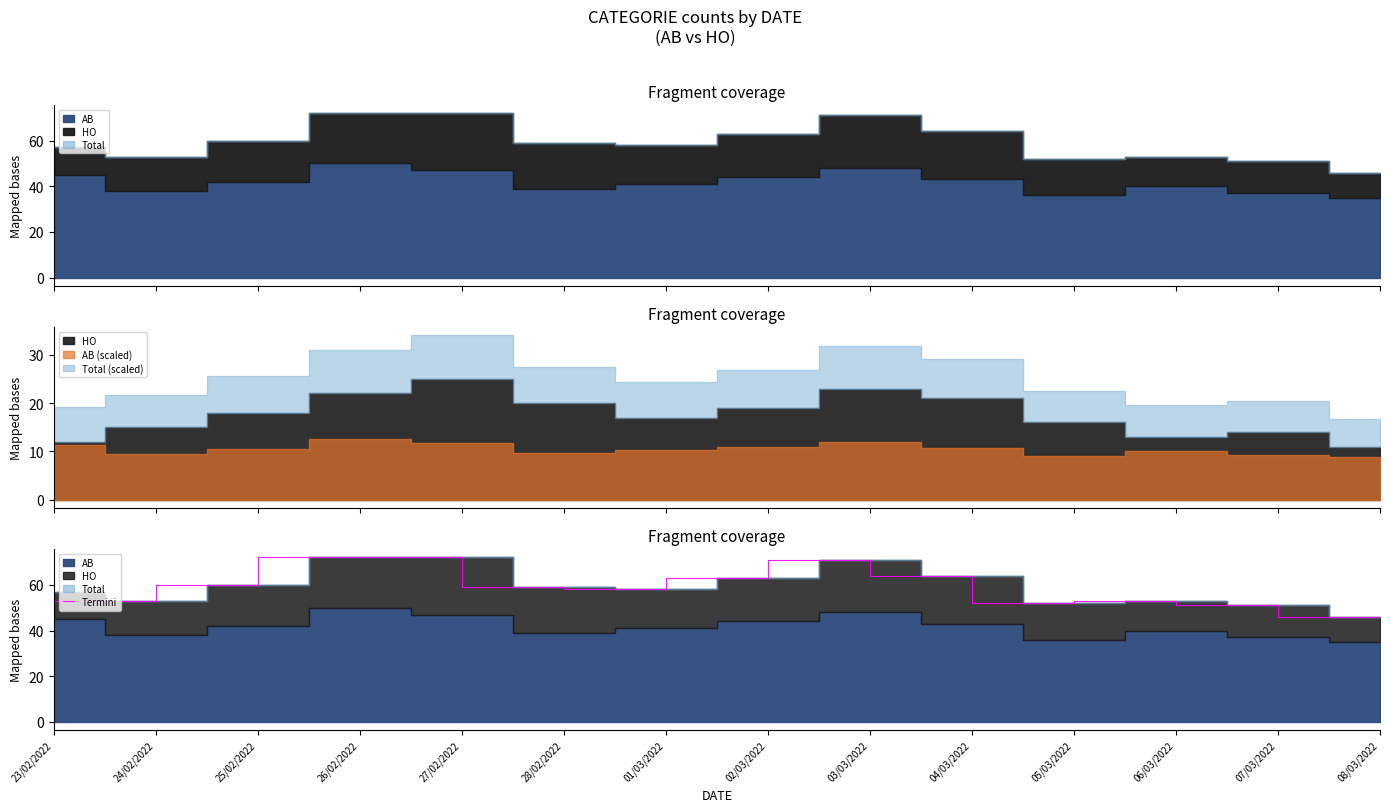

Which category has the lowest value across all series?

08/03/2022